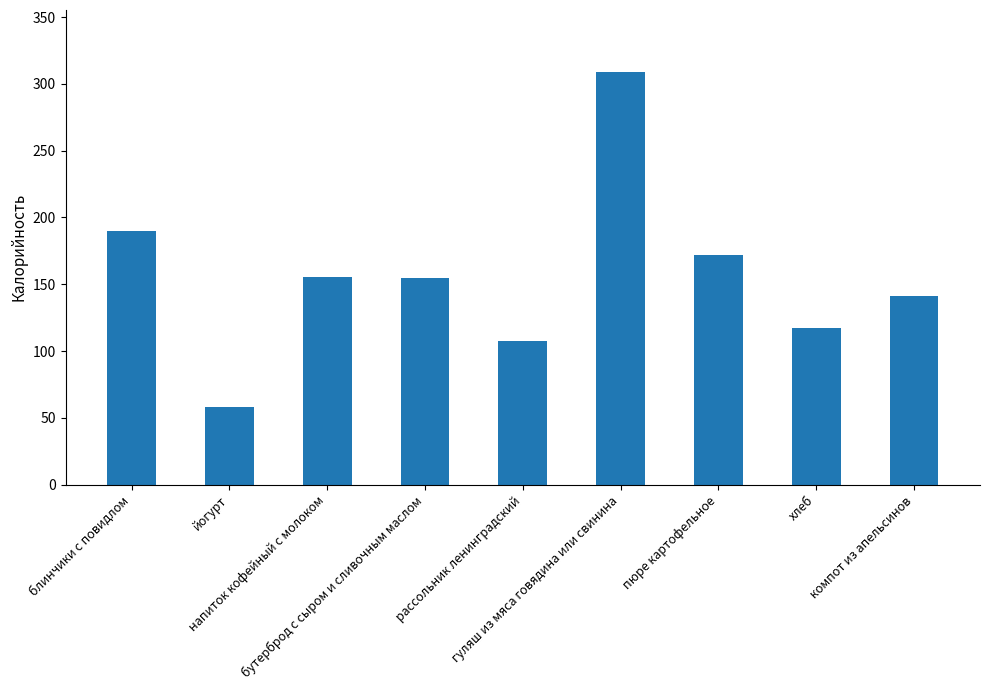

What is the label of the 1st bar from the left?

блинчики с повидлом